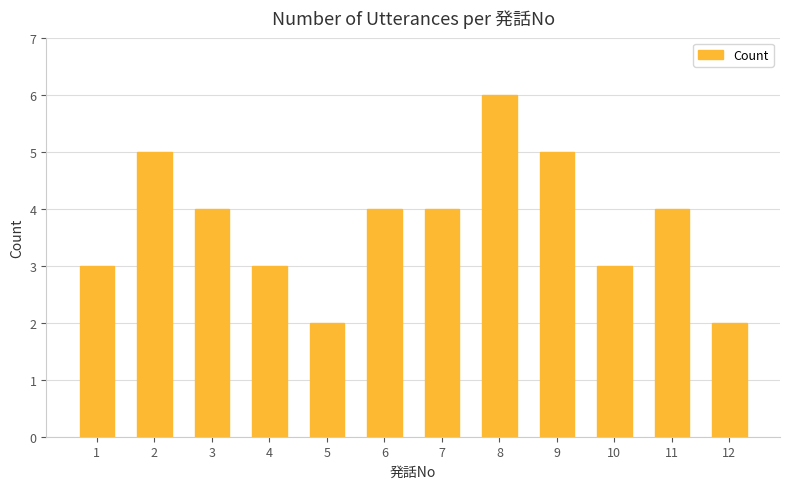

Count the values in the range 3 to 5.

9